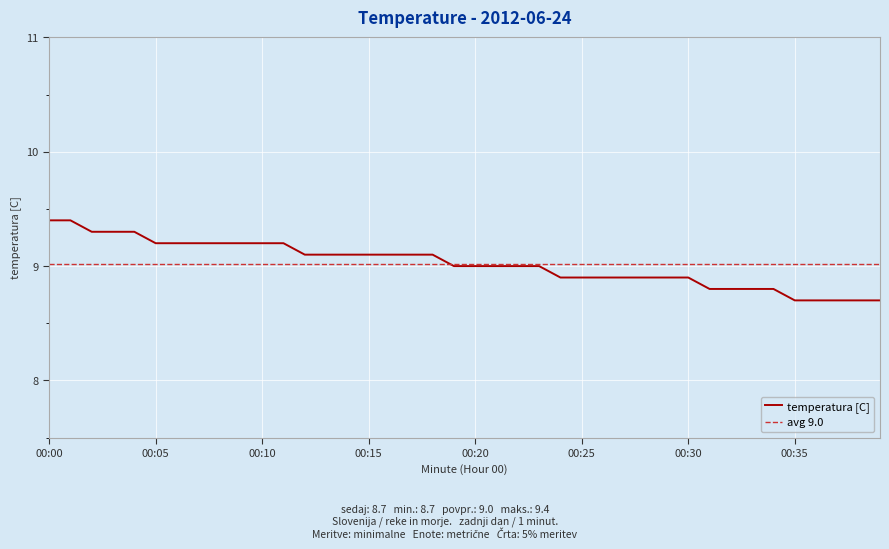

The chart shows a value of 9.3 at 3. True or false?

True